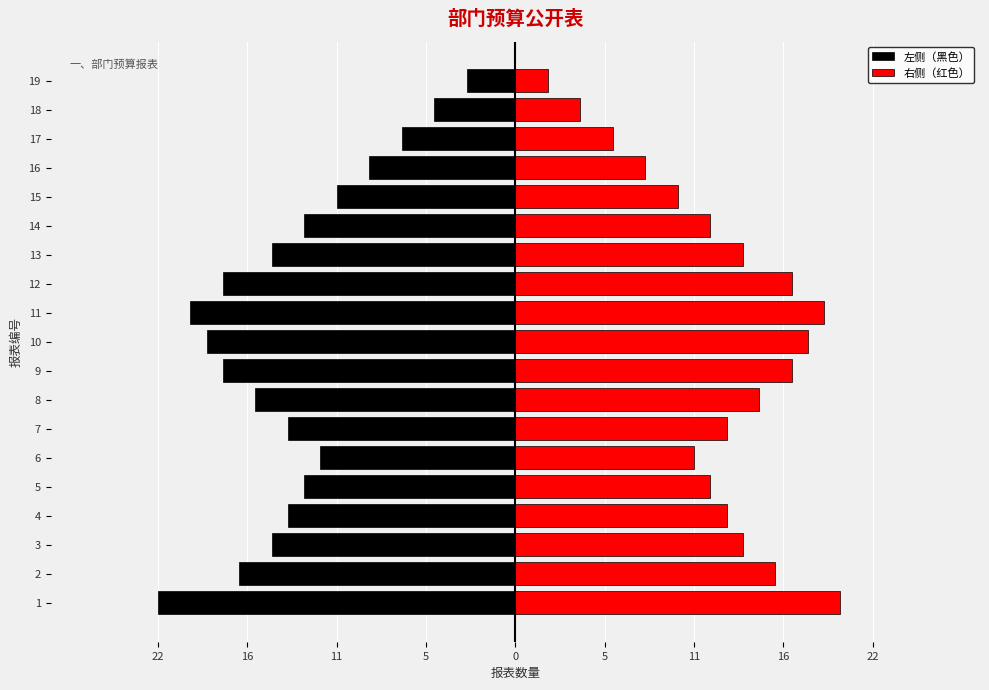

The value of 右侧（红色） at 6 is 11. True or false?

True